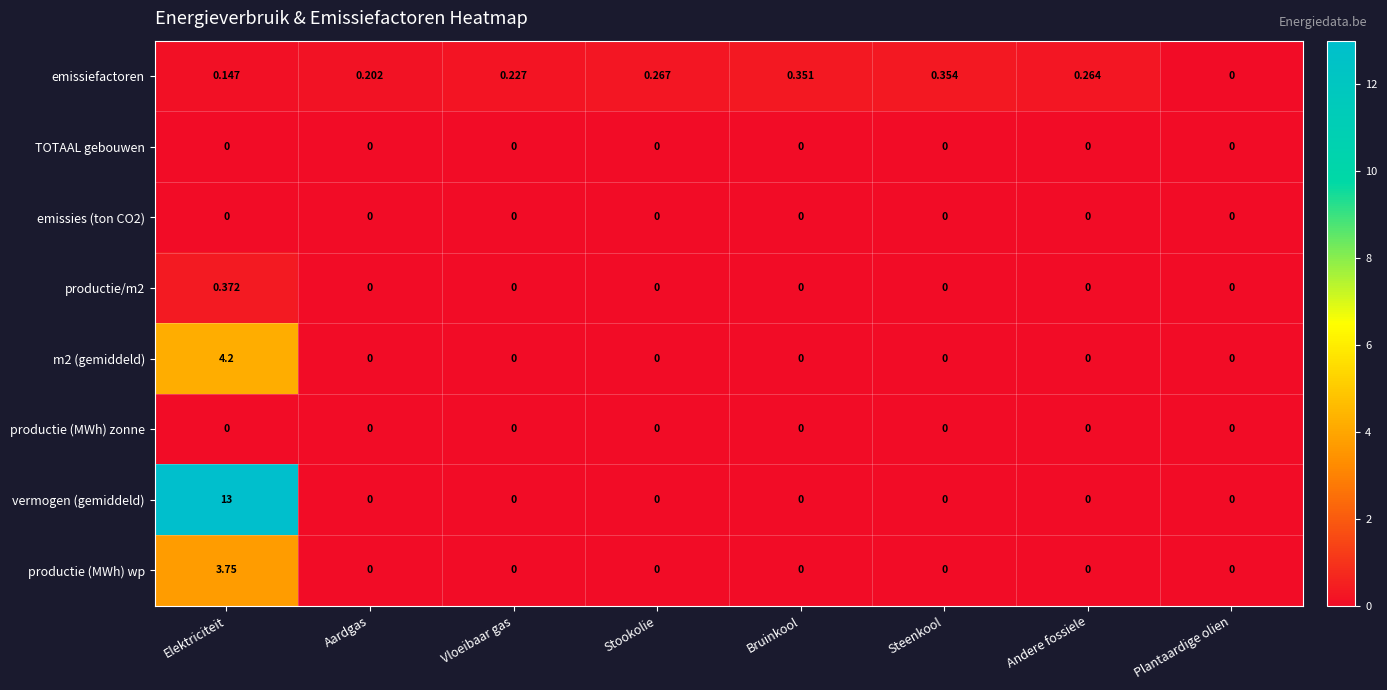

List the labels in order of emissiefactoren value, smallest first.

Plantaardige olien, Elektriciteit, Aardgas, Vloeibaar gas, Andere fossiele, Stookolie, Bruinkool, Steenkool